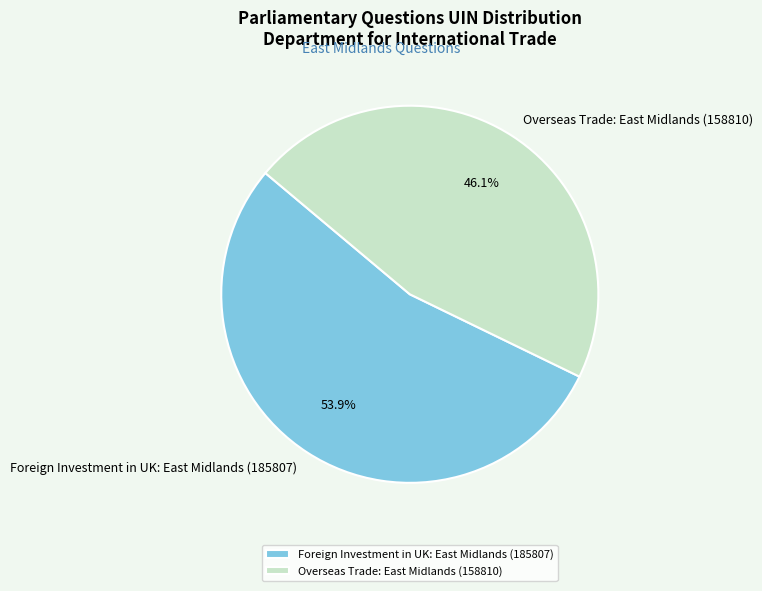

Is the sum of Foreign Investment in UK: East Midlands (185807) and Overseas Trade: East Midlands (158810) greater than half?

Yes